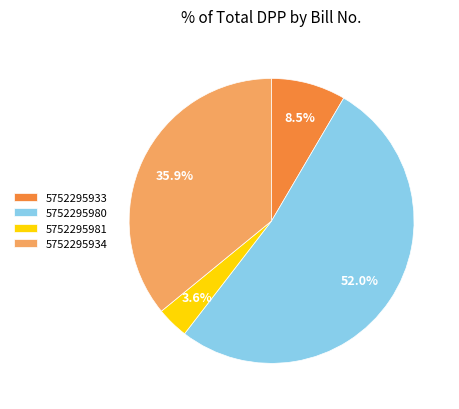

Rank the categories by value from highest to lowest.

5752295980, 5752295934, 5752295933, 5752295981